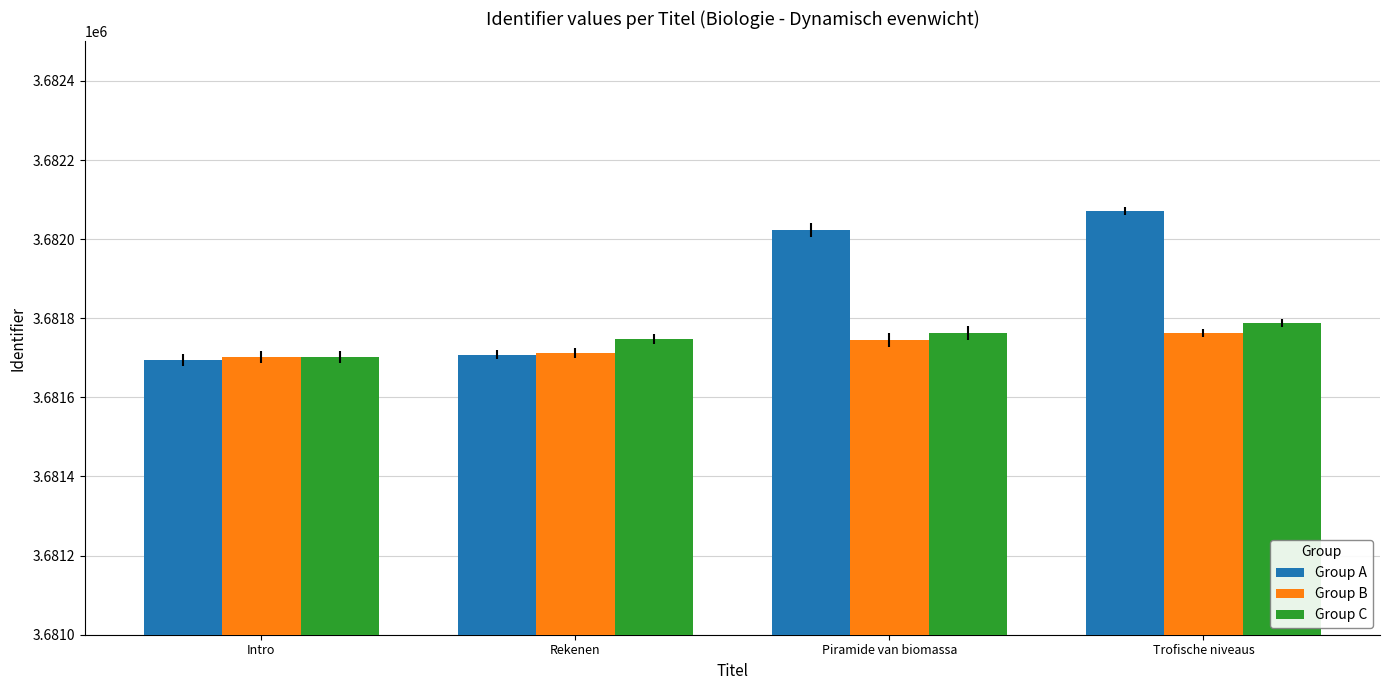

List the labels in order of Group C value, smallest first.

Intro, Rekenen, Piramide van biomassa, Trofische niveaus